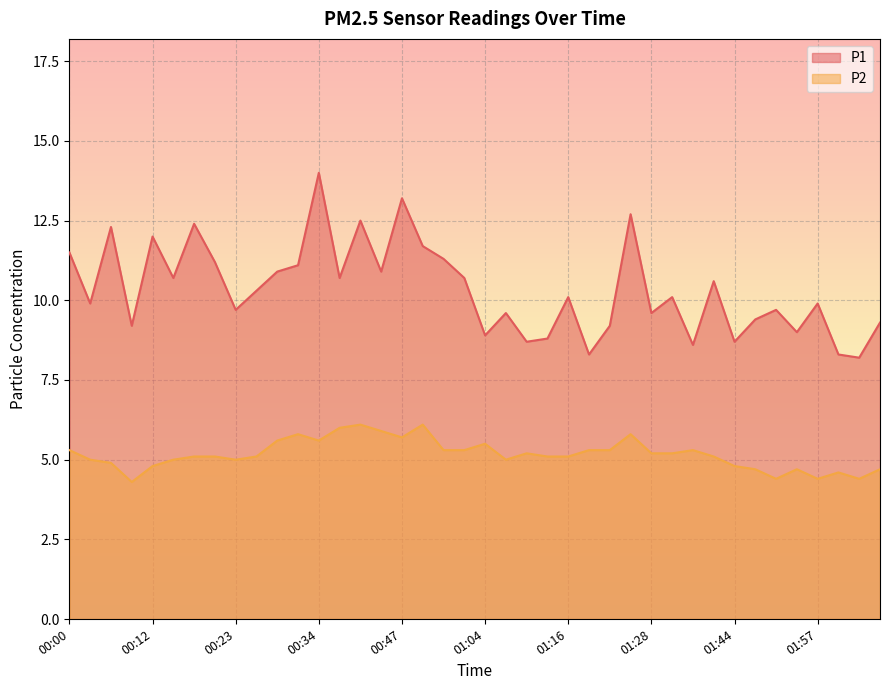

At which label does P1 reach its minimum?

02:07